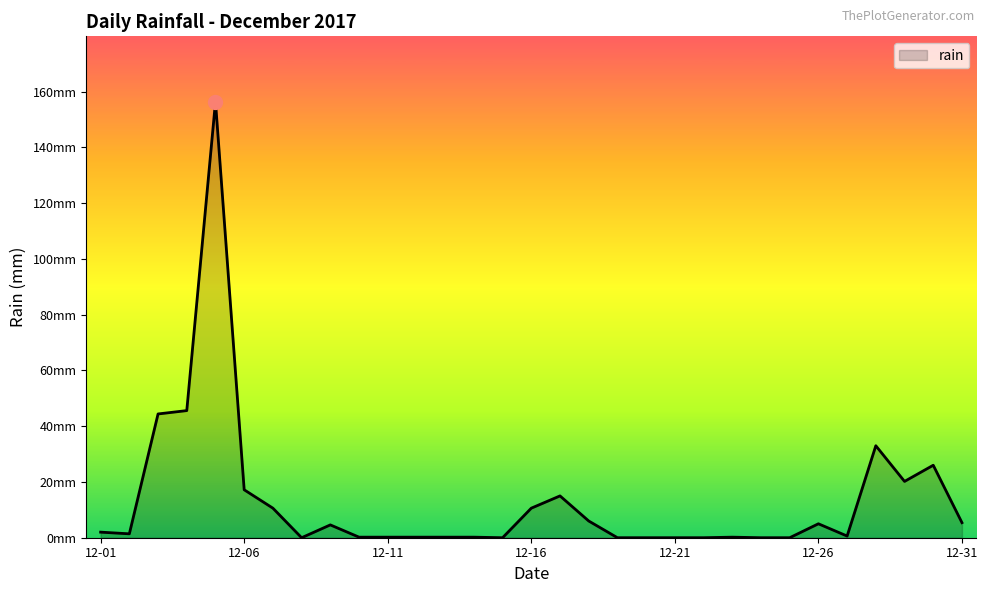

Is this an area chart (filled region under the line)?

Yes